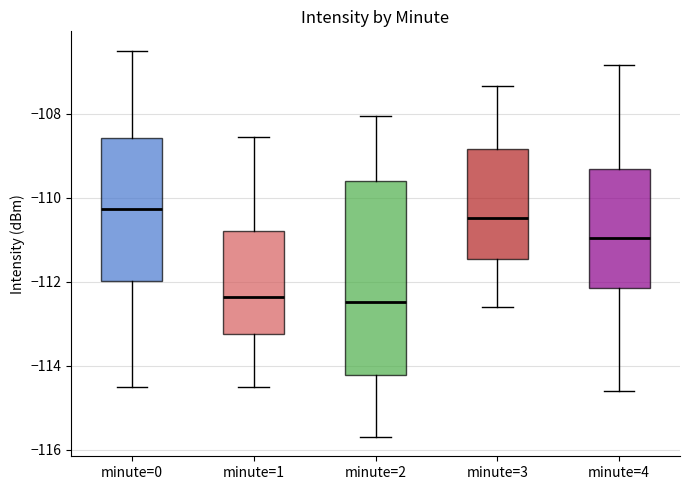

Reading left to right, transcribe this box plot: for each box, give where its median line is, the range the box spans, and where its two whiskers end, as read against the y-axis. The values are not printed on the chart, so give them approximately, as read against the axis.

minute=0: median -110.2, box -112.0 to -108.6, whiskers -114.4 to -106.4
minute=1: median -112.4, box -113.2 to -110.8, whiskers -114.4 to -108.6
minute=2: median -112.4, box -114.2 to -109.6, whiskers -115.6 to -108.0
minute=3: median -110.4, box -111.4 to -108.8, whiskers -112.6 to -107.4
minute=4: median -111.0, box -112.2 to -109.4, whiskers -114.6 to -106.8